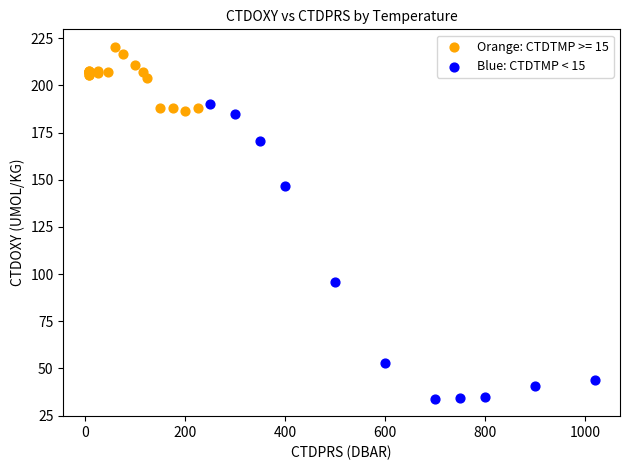

Which series contains the highest Y value?

Orange: CTDTMP >= 15